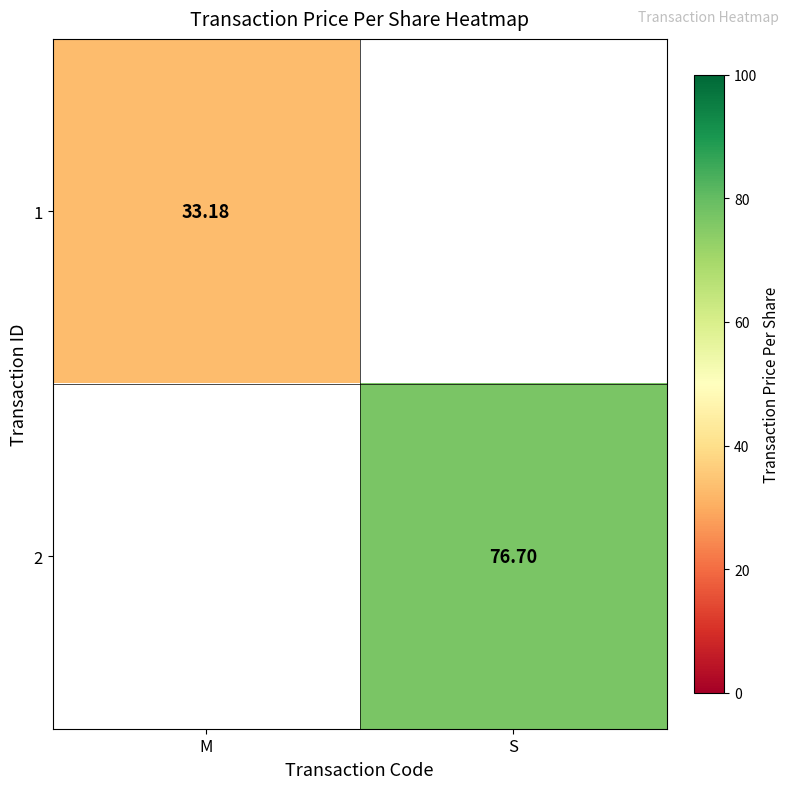

What is the greatest value displayed?

76.7